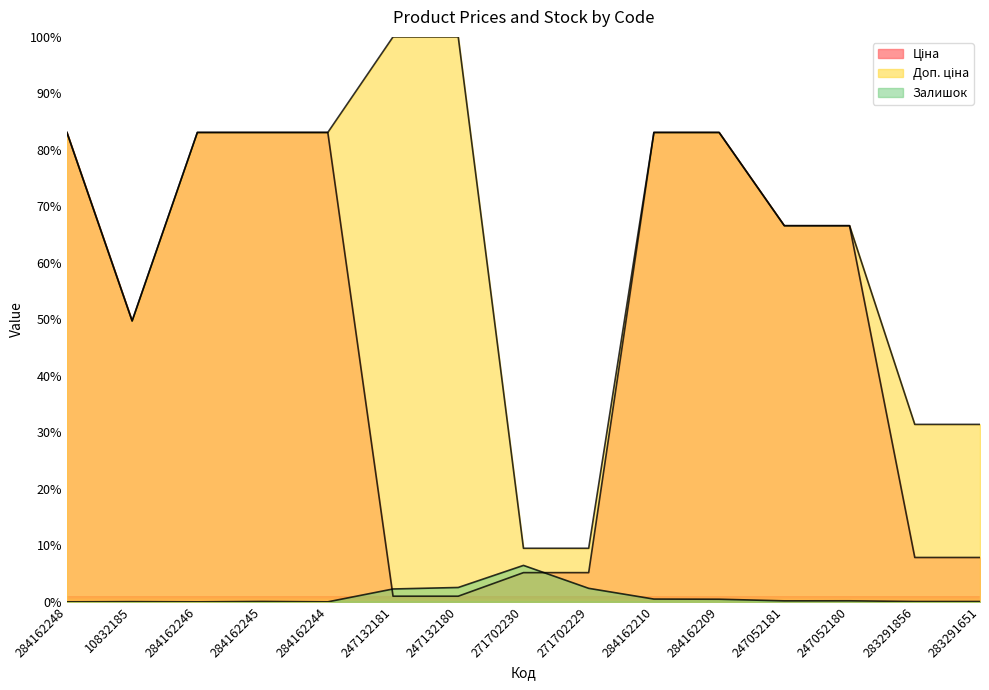

List the series in order of their overall mean, highest first.

Доп. ціна, Ціна, Залишок